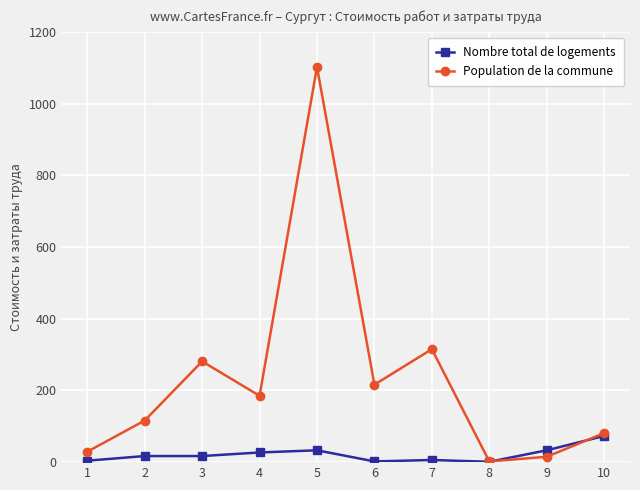

How many lines are shown in the chart?

2